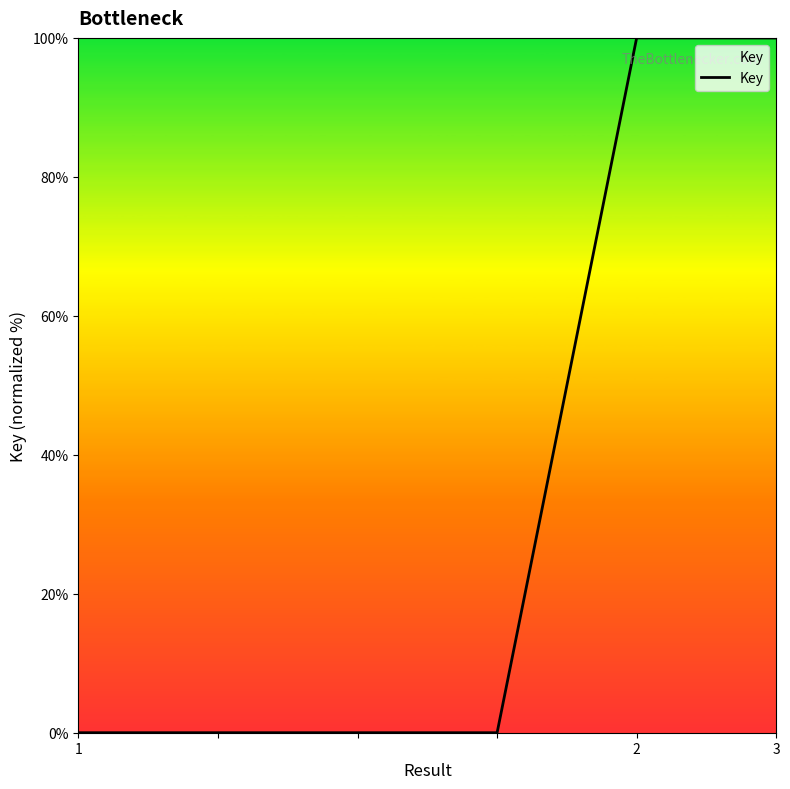

Does the chart have visible grid lines?

No